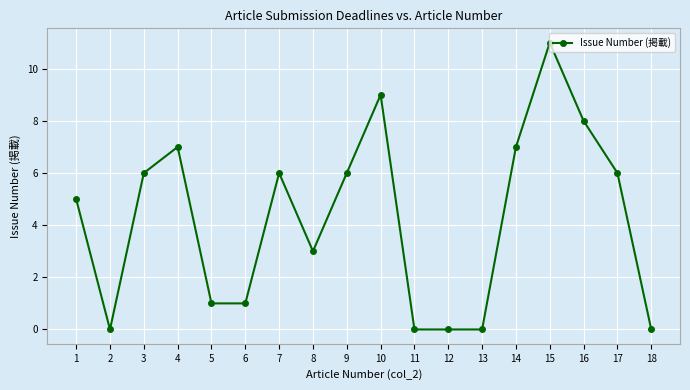

Does the chart have visible grid lines?

Yes